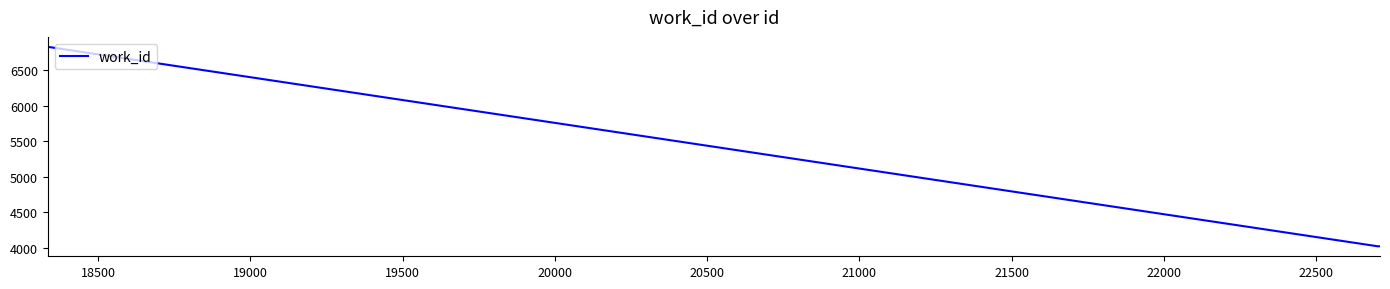

What is the smallest value displayed?

4024